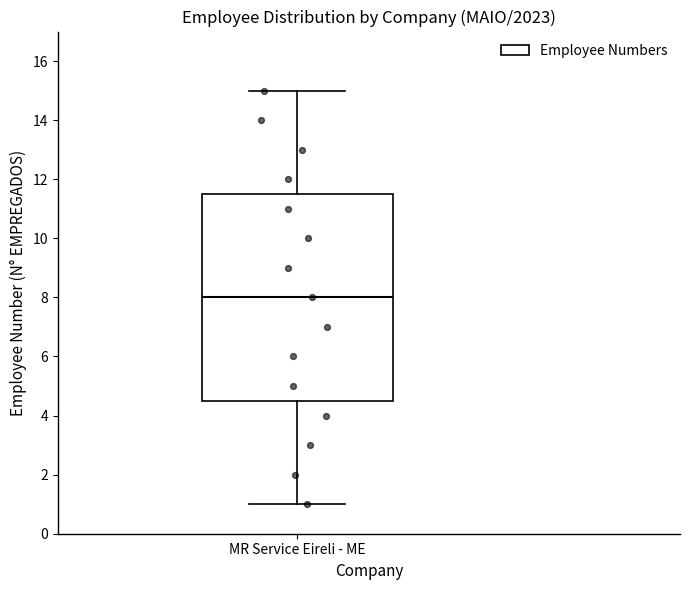

Transcribe this box plot: give where the median line is, the range the box spans, and where the two whiskers end, as read against the y-axis. The values are not printed on the chart, so give them approximately, as read against the axis.

median 8.0, box 4.6 to 11.6, whiskers 1.0 to 15.0